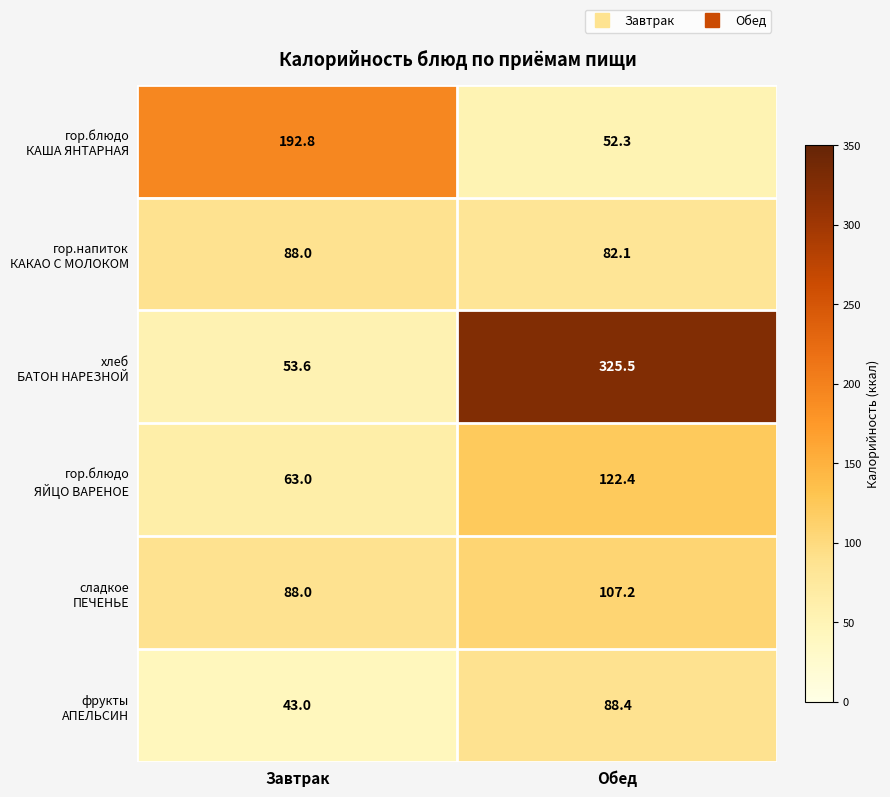

What is the spread (max minus min) of values at Завтрак?

149.8